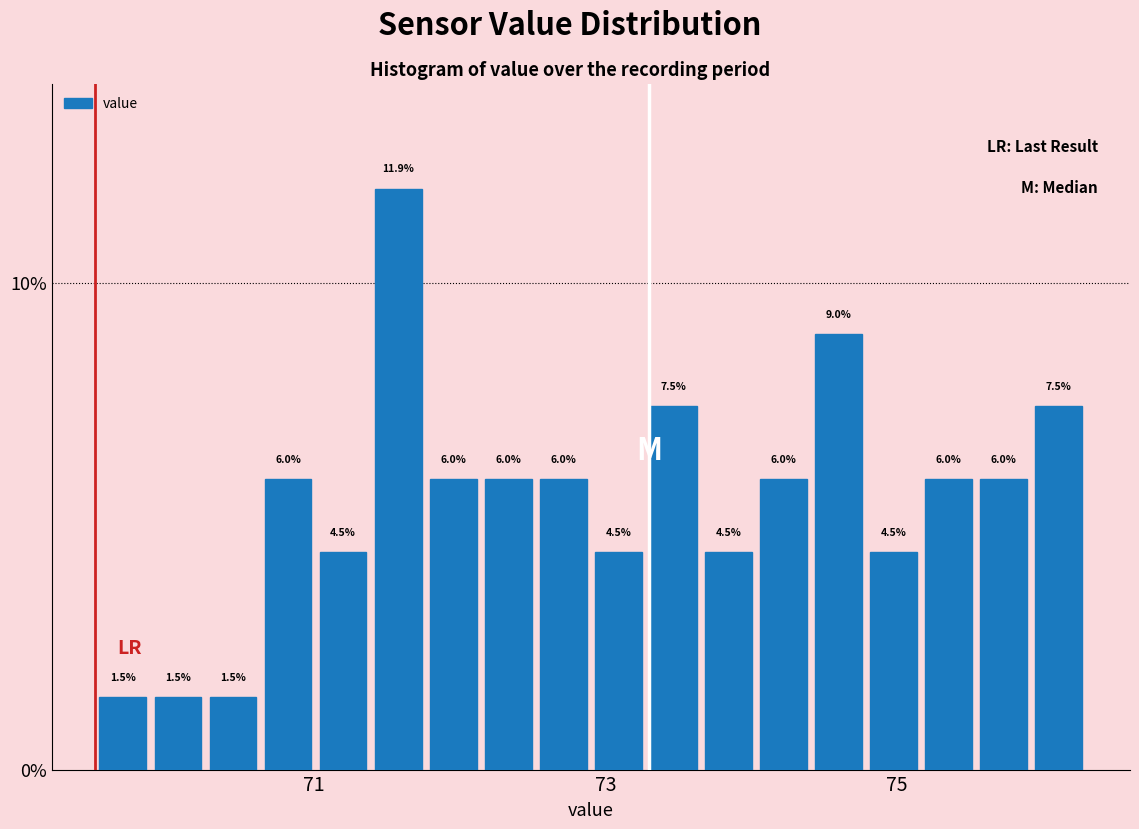

Around what value on the x-axis is the tallest bar? Give the approximate position of its centre, as read against the axis.

71.6